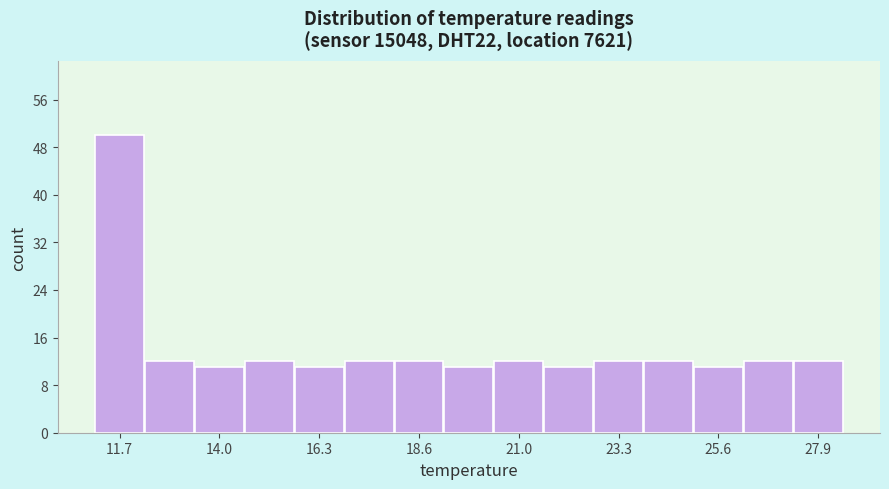

Read against the x-axis, roughly where is the centre of the tallest bar?

11.5